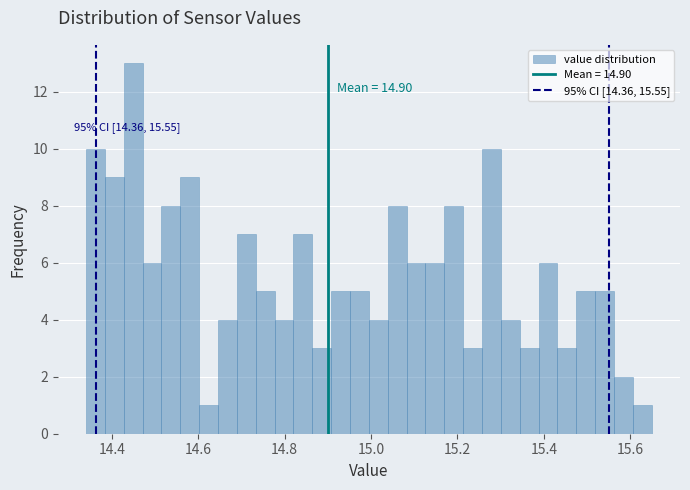

Around what value on the x-axis is the tallest bar? Give the approximate position of its centre, as read against the axis.

14.44